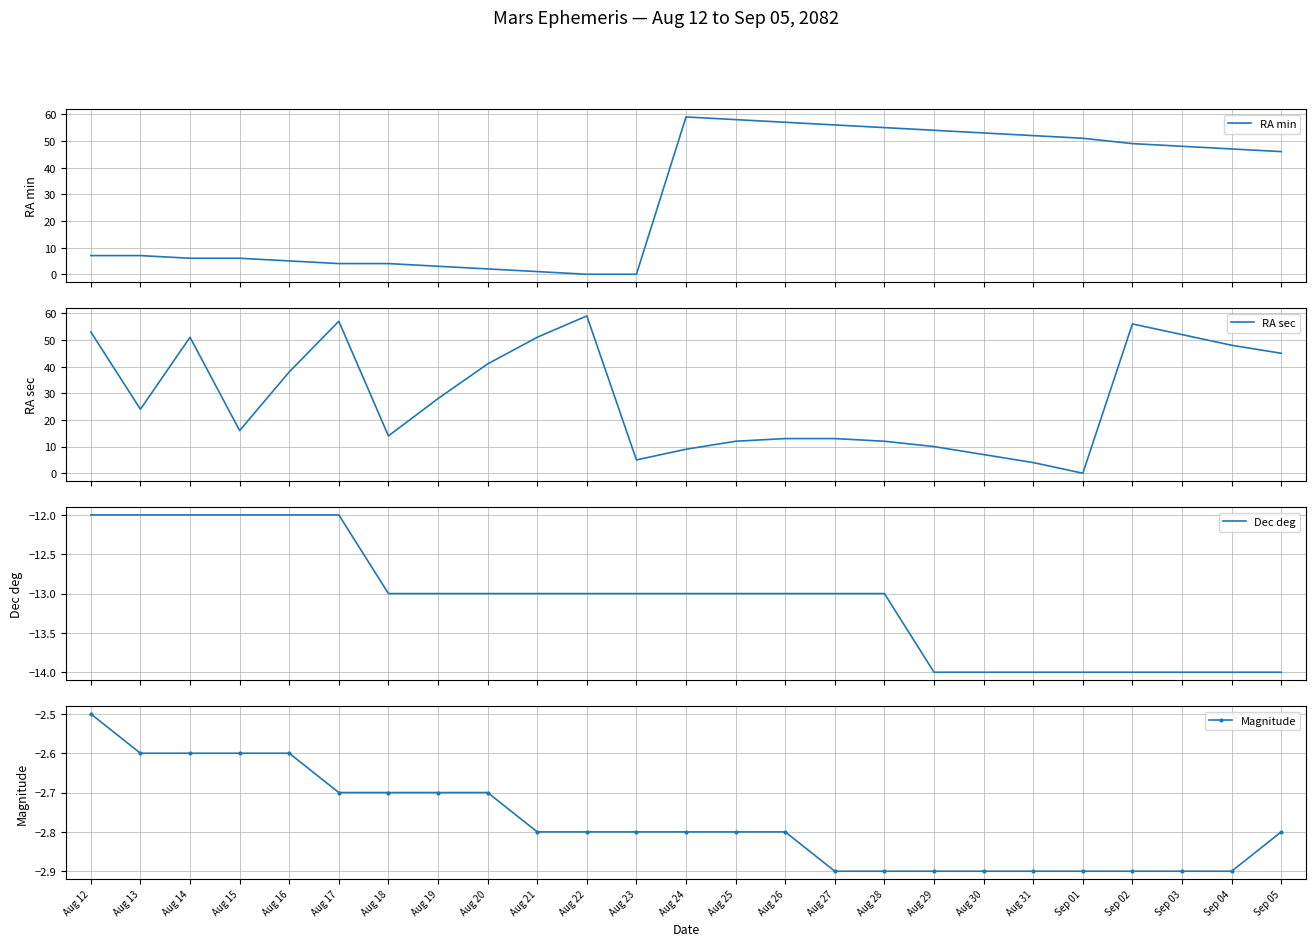

Count the number of categories in the chart.

25